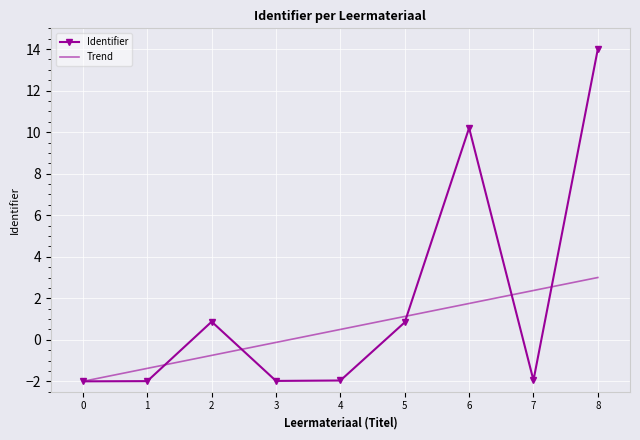

How many distinct data groups are displayed?

2